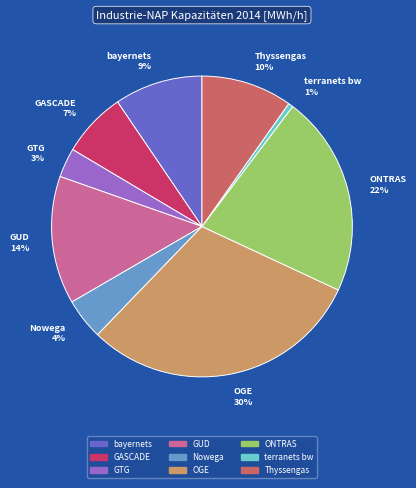

To the nearest percent, what percentage of the pie is GTG?

3%